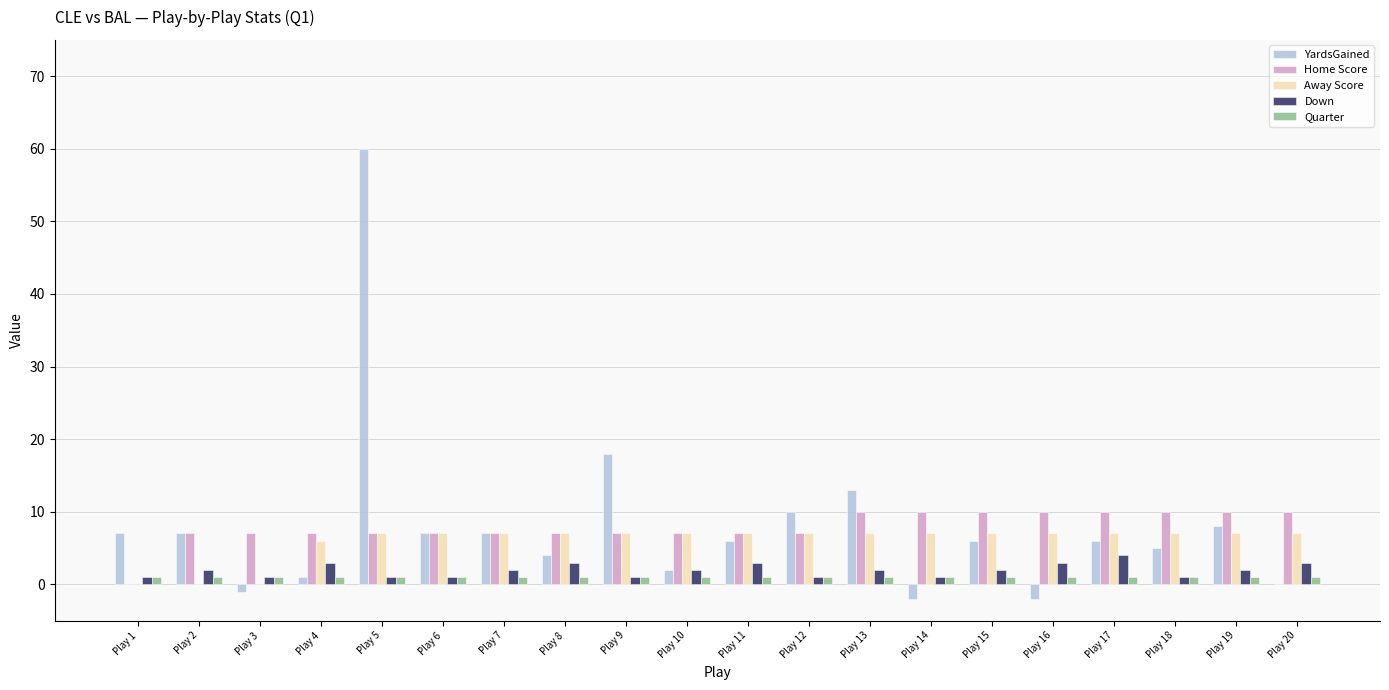

At which category is the sum across all series the highest?

Play 5